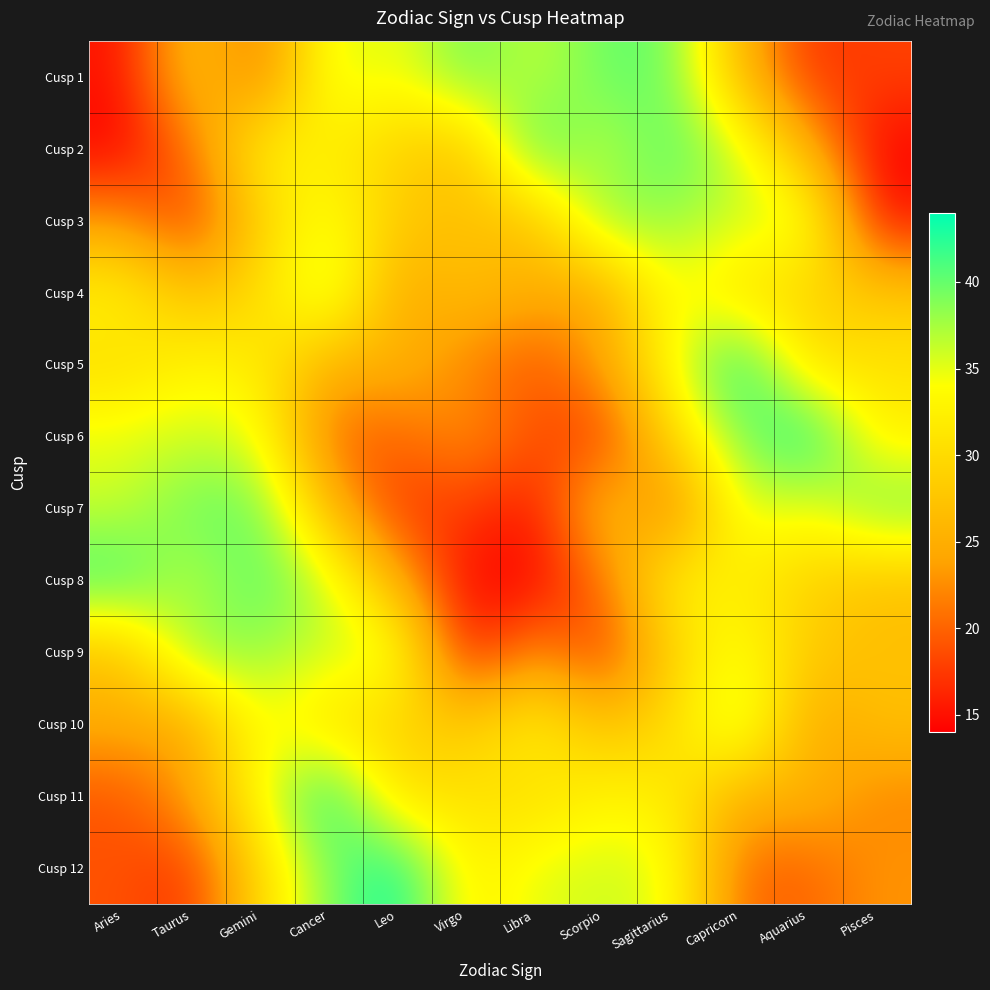

Reading left to right, transcribe all the data shown in this chart.

Cusp 1: Aries=15	Taurus=28	Gemini=20	Cancer=36	Leo=34	Virgo=40	Libra=36	Scorpio=40	Sagittarius=40	Capricorn=26	Aquarius=17	Pisces=18
Cusp 2: Aries=14	Taurus=21	Gemini=33	Cancer=32	Leo=29	Virgo=27	Libra=42	Scorpio=36	Sagittarius=41	Capricorn=36	Aquarius=25	Pisces=14
Cusp 3: Aries=23	Taurus=17	Gemini=29	Cancer=35	Leo=28	Virgo=27	Libra=27	Scorpio=39	Sagittarius=38	Capricorn=36	Aquarius=36	Pisces=15
Cusp 4: Aries=33	Taurus=27	Gemini=30	Cancer=38	Leo=24	Virgo=27	Libra=25	Scorpio=24	Sagittarius=35	Capricorn=30	Aquarius=29	Pisces=28
Cusp 5: Aries=30	Taurus=33	Gemini=32	Cancer=25	Leo=26	Virgo=22	Libra=19	Scorpio=24	Sagittarius=34	Capricorn=44	Aquarius=30	Pisces=31
Cusp 6: Aries=35	Taurus=36	Gemini=35	Cancer=20	Leo=20	Virgo=23	Libra=19	Scorpio=17	Sagittarius=30	Capricorn=39	Aquarius=44	Pisces=32
Cusp 7: Aries=36	Taurus=40	Gemini=40	Cancer=26	Leo=17	Virgo=18	Libra=15	Scorpio=28	Sagittarius=20	Capricorn=36	Aquarius=34	Pisces=40
Cusp 8: Aries=42	Taurus=36	Gemini=41	Cancer=36	Leo=25	Virgo=14	Libra=14	Scorpio=21	Sagittarius=33	Capricorn=32	Aquarius=29	Pisces=27
Cusp 9: Aries=27	Taurus=39	Gemini=38	Cancer=36	Leo=36	Virgo=15	Libra=23	Scorpio=17	Sagittarius=29	Capricorn=35	Aquarius=28	Pisces=27
Cusp 10: Aries=25	Taurus=24	Gemini=35	Cancer=30	Leo=29	Virgo=28	Libra=33	Scorpio=27	Sagittarius=30	Capricorn=38	Aquarius=24	Pisces=27
Cusp 11: Aries=19	Taurus=24	Gemini=34	Cancer=44	Leo=30	Virgo=31	Libra=30	Scorpio=33	Sagittarius=32	Capricorn=25	Aquarius=26	Pisces=22
Cusp 12: Aries=19	Taurus=17	Gemini=30	Cancer=39	Leo=44	Virgo=32	Libra=35	Scorpio=36	Sagittarius=35	Capricorn=20	Aquarius=20	Pisces=23